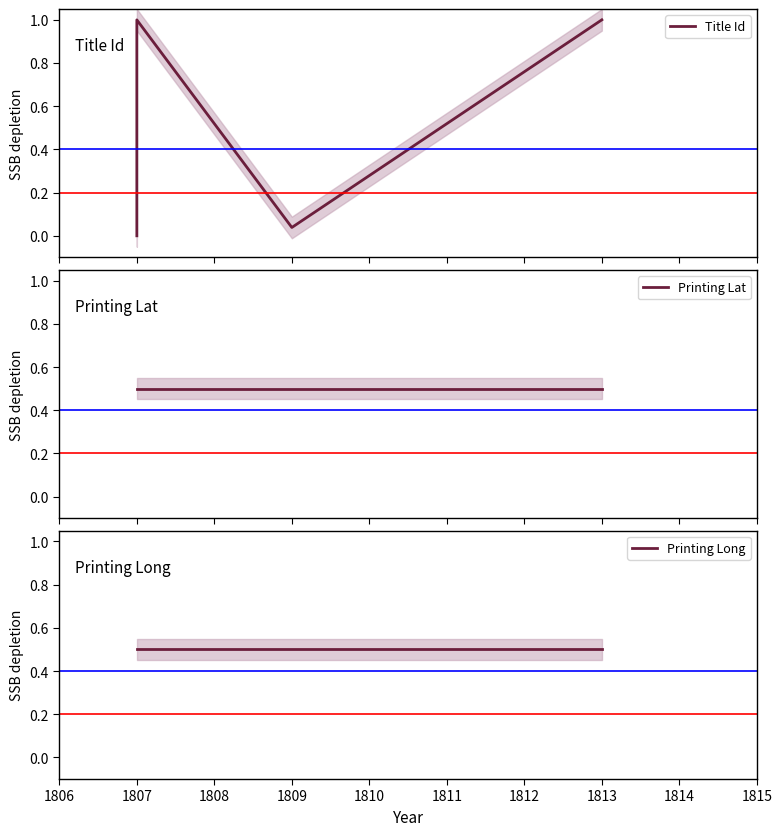

How many times do Printing Lat and Title Id cross each other?

3